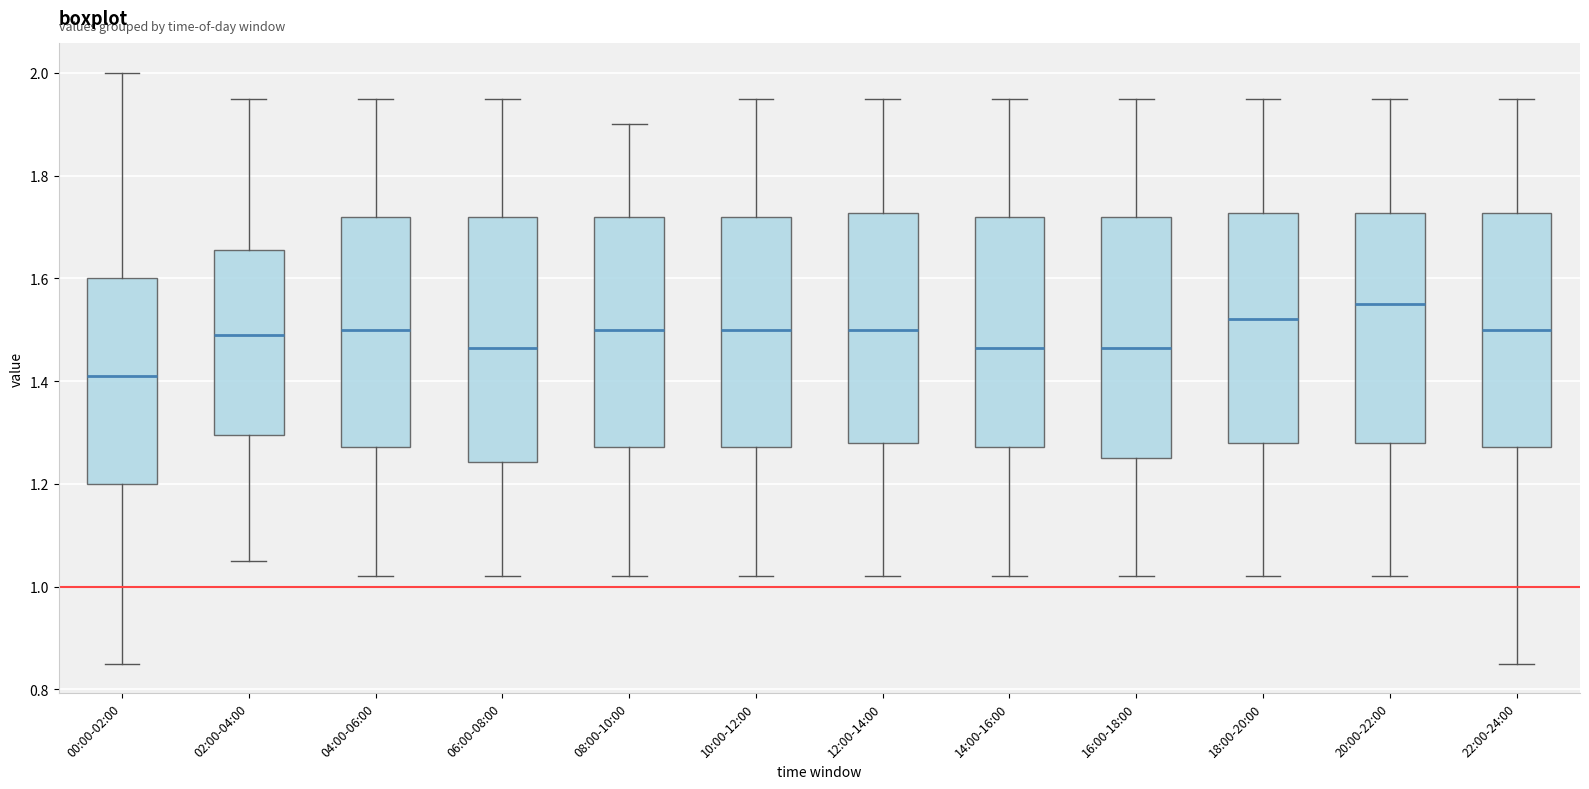

Reading left to right, read every box against the y-axis: the position of its median line, the range the box covers, and the ends of its whiskers. The values are not printed on the chart, so give them approximately, as read against the axis.

00:00-02:00: median 1.42, box 1.20 to 1.60, whiskers 0.86 to 2.00
02:00-04:00: median 1.50, box 1.30 to 1.66, whiskers 1.06 to 1.96
04:00-06:00: median 1.50, box 1.28 to 1.72, whiskers 1.02 to 1.96
06:00-08:00: median 1.46, box 1.24 to 1.72, whiskers 1.02 to 1.96
08:00-10:00: median 1.50, box 1.28 to 1.72, whiskers 1.02 to 1.90
10:00-12:00: median 1.50, box 1.28 to 1.72, whiskers 1.02 to 1.96
12:00-14:00: median 1.50, box 1.28 to 1.72, whiskers 1.02 to 1.96
14:00-16:00: median 1.46, box 1.28 to 1.72, whiskers 1.02 to 1.96
16:00-18:00: median 1.46, box 1.26 to 1.72, whiskers 1.02 to 1.96
18:00-20:00: median 1.52, box 1.28 to 1.72, whiskers 1.02 to 1.96
20:00-22:00: median 1.56, box 1.28 to 1.72, whiskers 1.02 to 1.96
22:00-24:00: median 1.50, box 1.28 to 1.72, whiskers 0.86 to 1.96